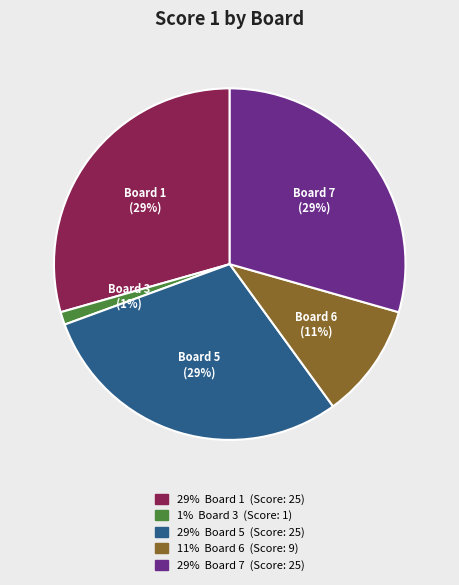

Is there a majority slice in this chart?

No